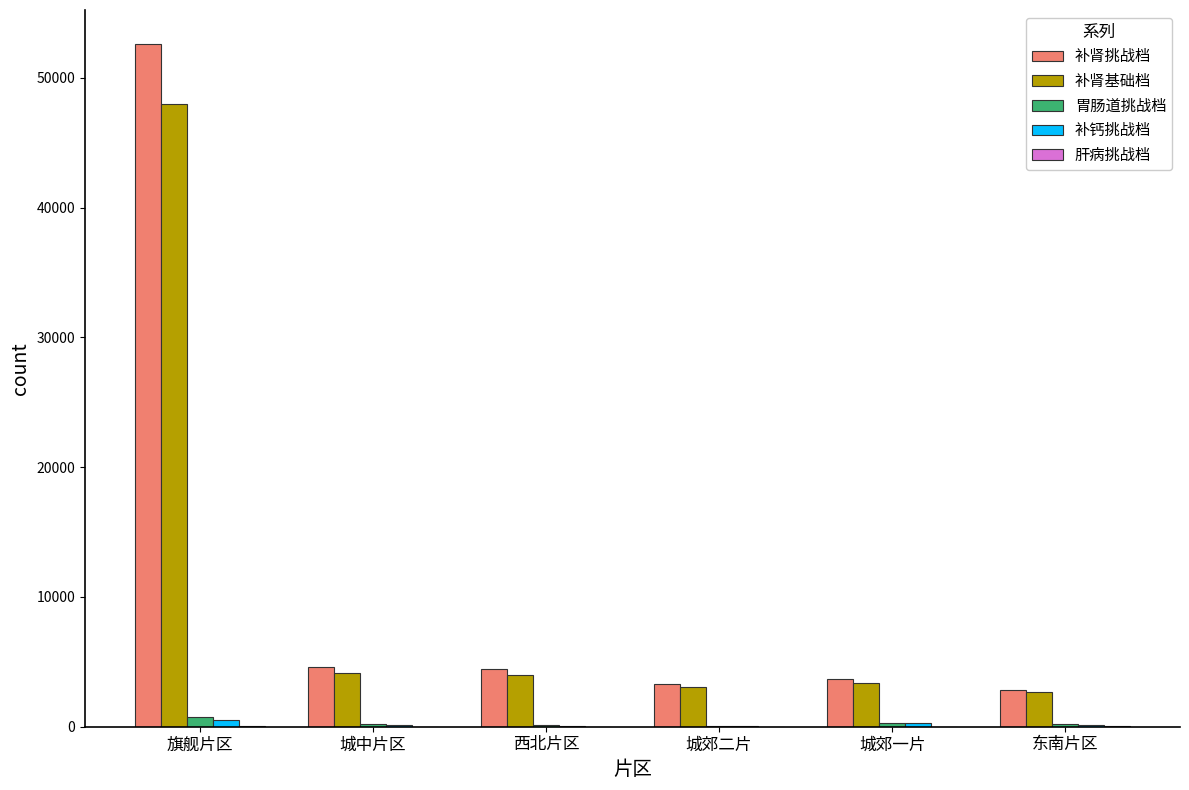

Between 旗舰片区 and 城郊二片, which series saw the biggest shift?

补肾挑战档